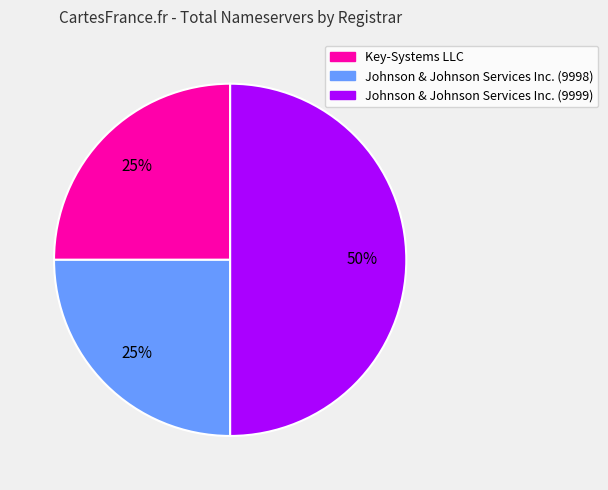

Between Johnson & Johnson Services Inc. (9999) and Johnson & Johnson Services Inc. (9998), which is larger?

Johnson & Johnson Services Inc. (9999)